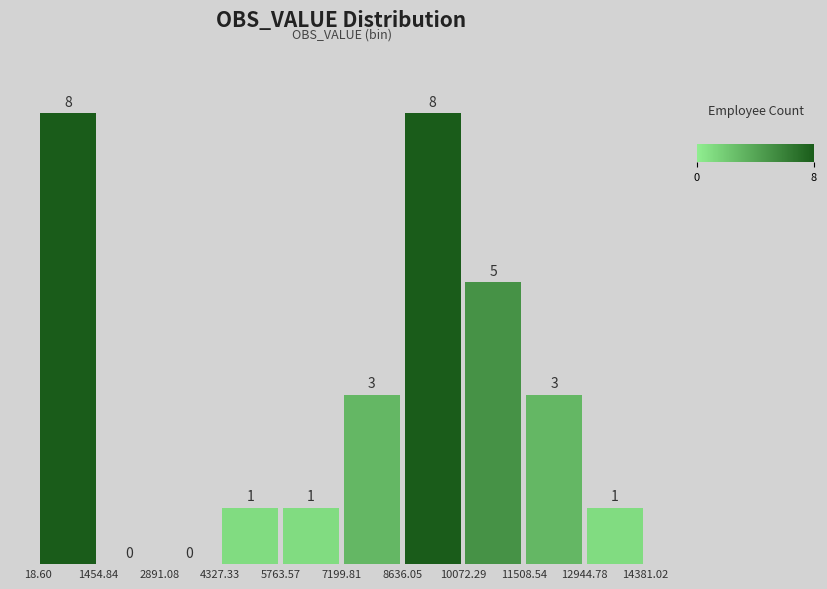

Reading left to right, list every bar in this chart as the range it spans on the x-axis followed by its height.

18.60 to 1454.84: 8
1454.84 to 2891.08: 0
2891.08 to 4327.33: 0
4327.33 to 5763.57: 1
5763.57 to 7199.81: 1
7199.81 to 8636.05: 3
8636.05 to 10072.29: 8
10072.29 to 11508.54: 5
11508.54 to 12944.78: 3
12944.78 to 14381.02: 1